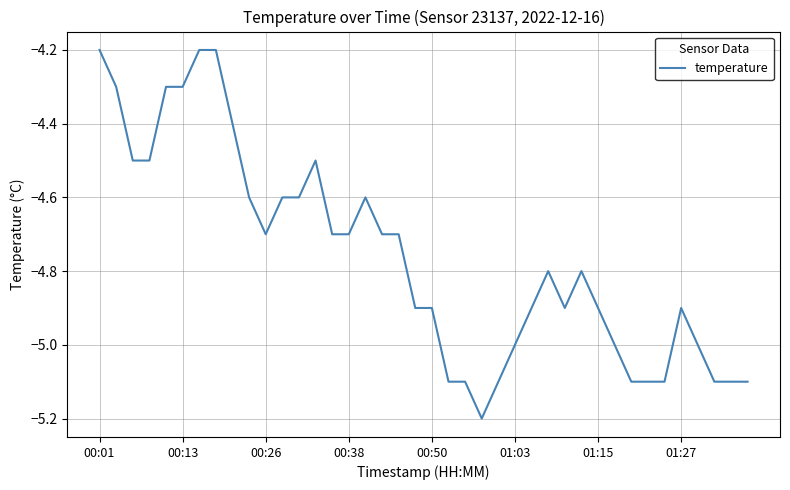

What is the maximum value shown in the chart?

-4.2